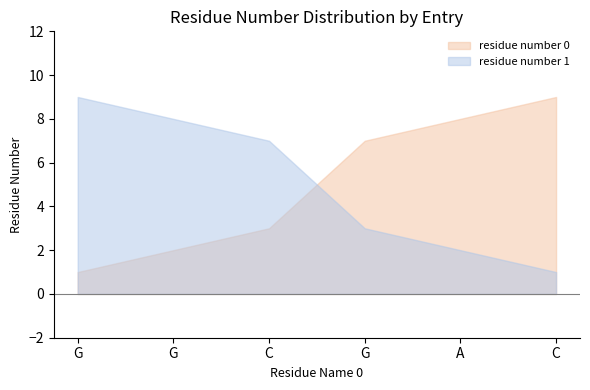

Is the value of residue number 1 at G greater than the value of residue number 0 at G?

Yes